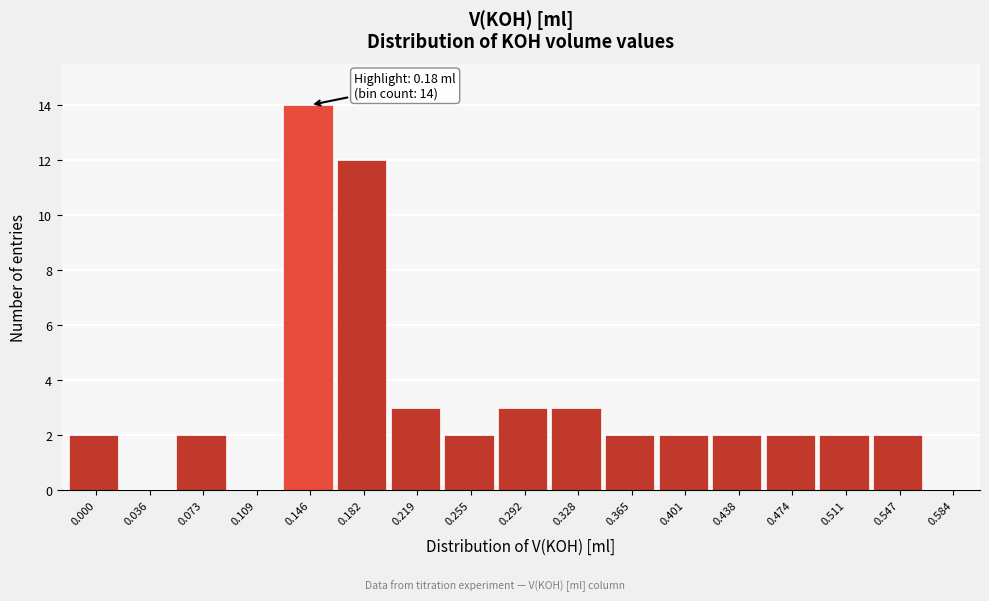

Reading right to left, list all the values displayed in this chart.

0.584=0	0.547=2	0.511=2	0.474=2	0.438=2	0.401=2	0.365=2	0.328=3	0.292=3	0.255=2	0.219=3	0.182=12	0.146=14	0.109=0	0.073=2	0.036=0	0.000=2